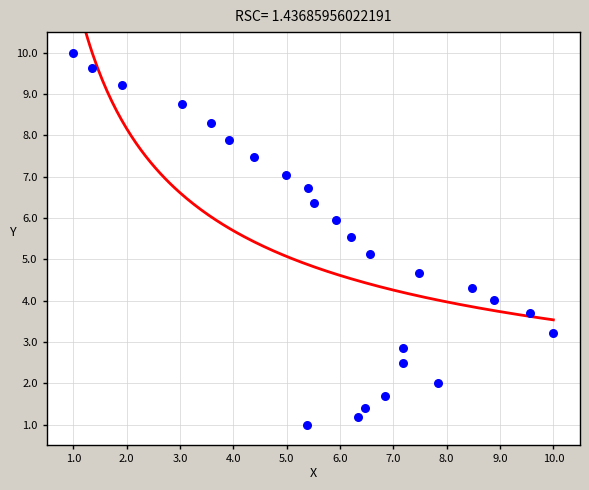

What Y value in the scatter plot is closest to 5?

5.1